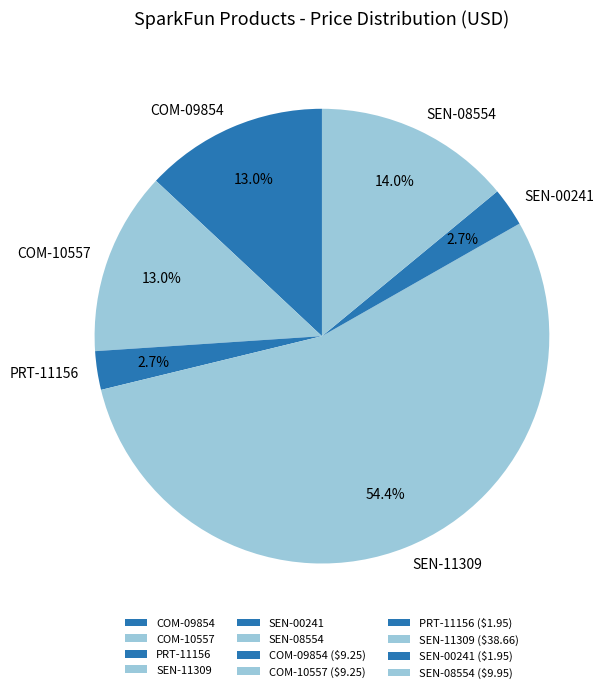

What is the largest slice in the pie chart?

SEN-11309